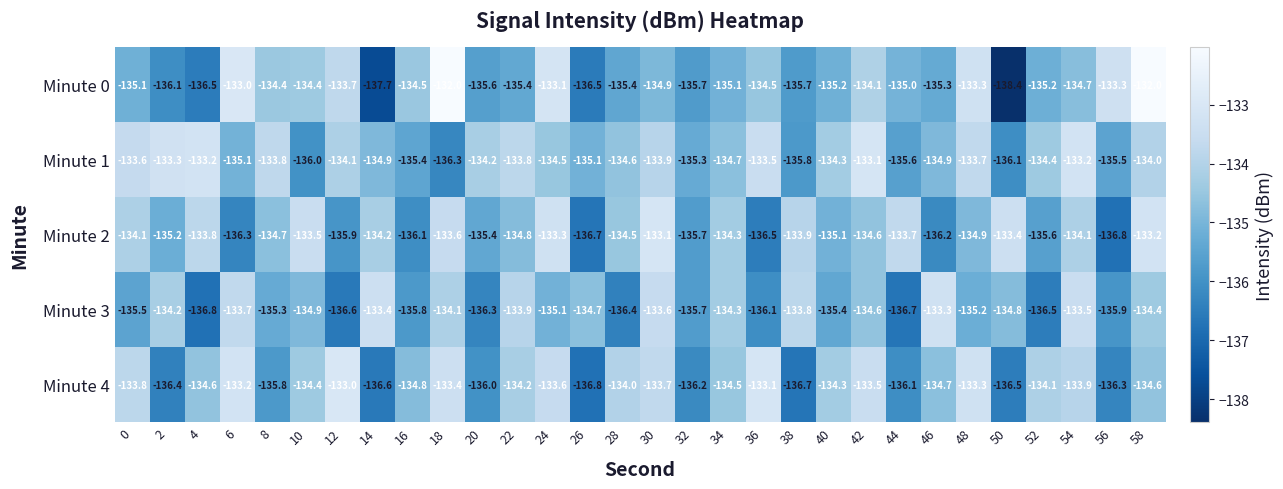

What is the average value of the Minute 0 series?

-134.9